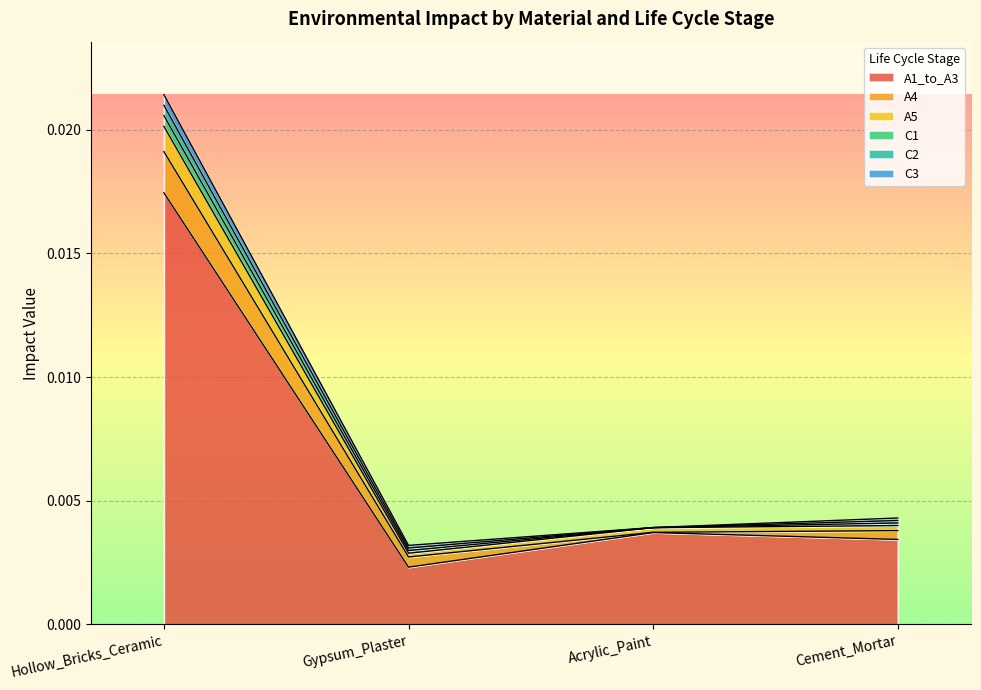

At Acrylic_Paint, list the series in order from largest to smallest.

A1_to_A3, A5, A4, C1, C3, C2